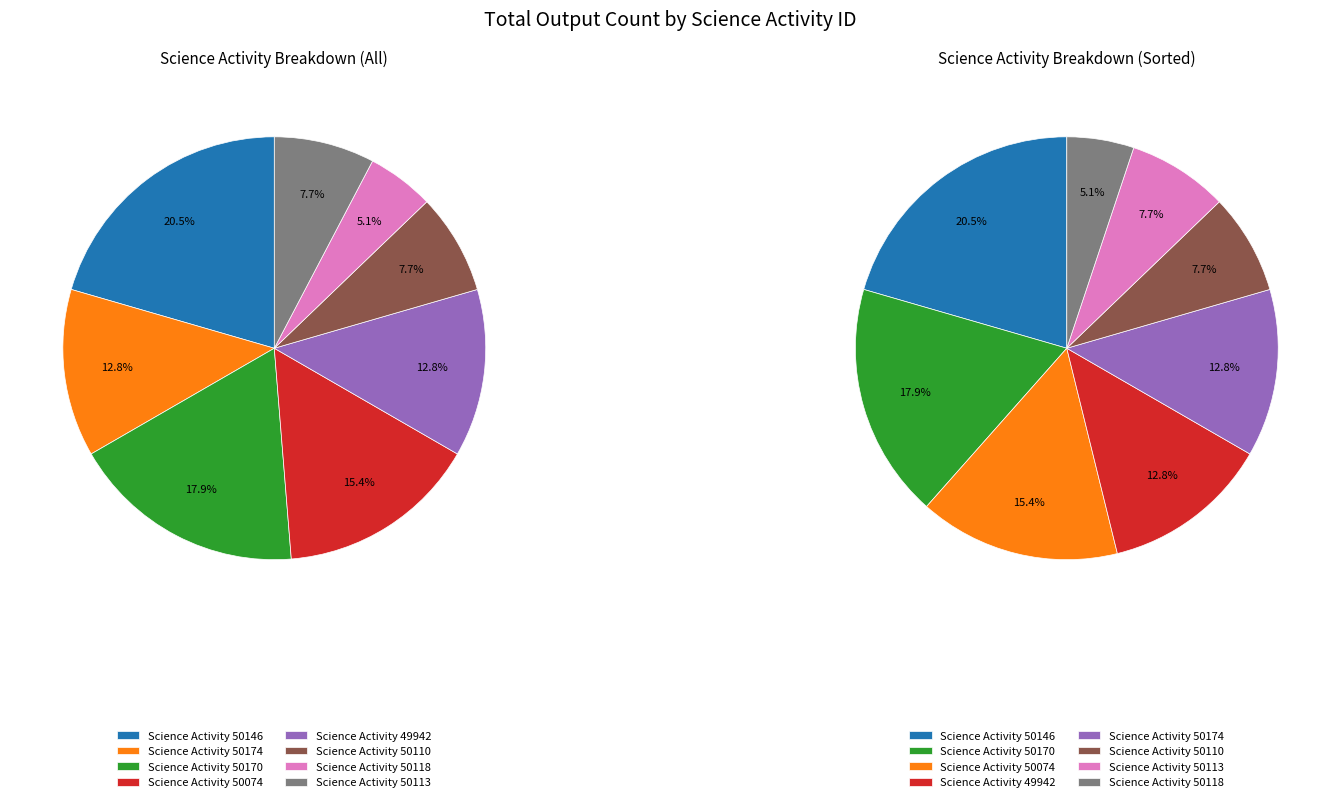

Which slice is the largest?

50146